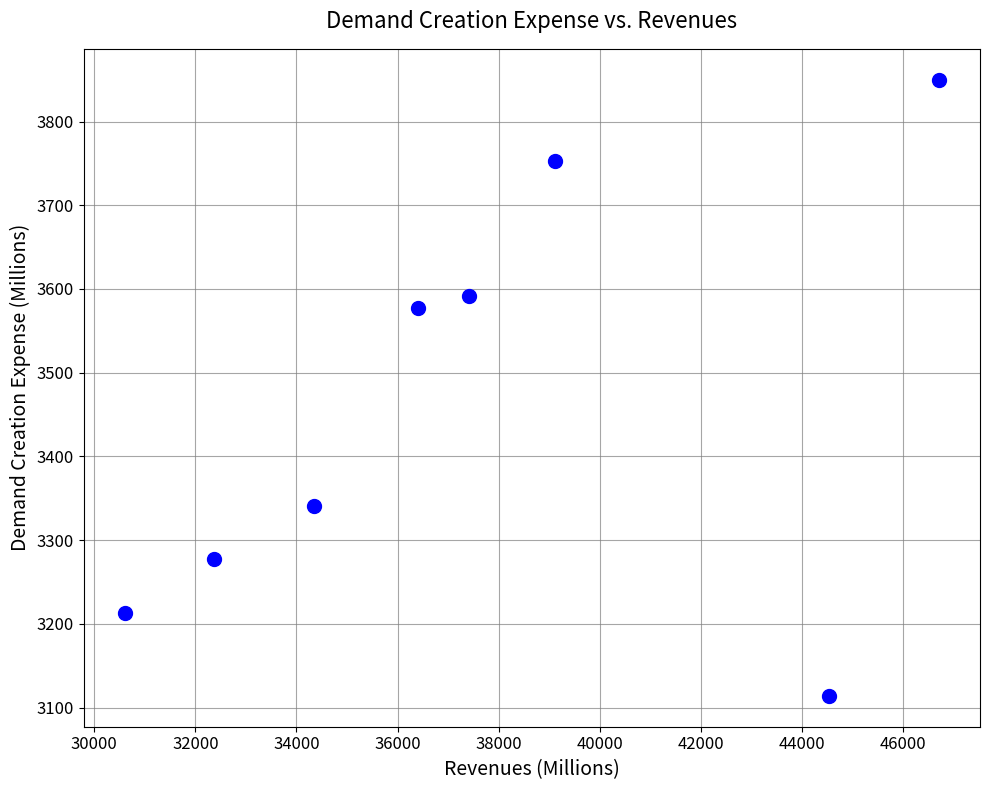

What is the average Y value?

3465